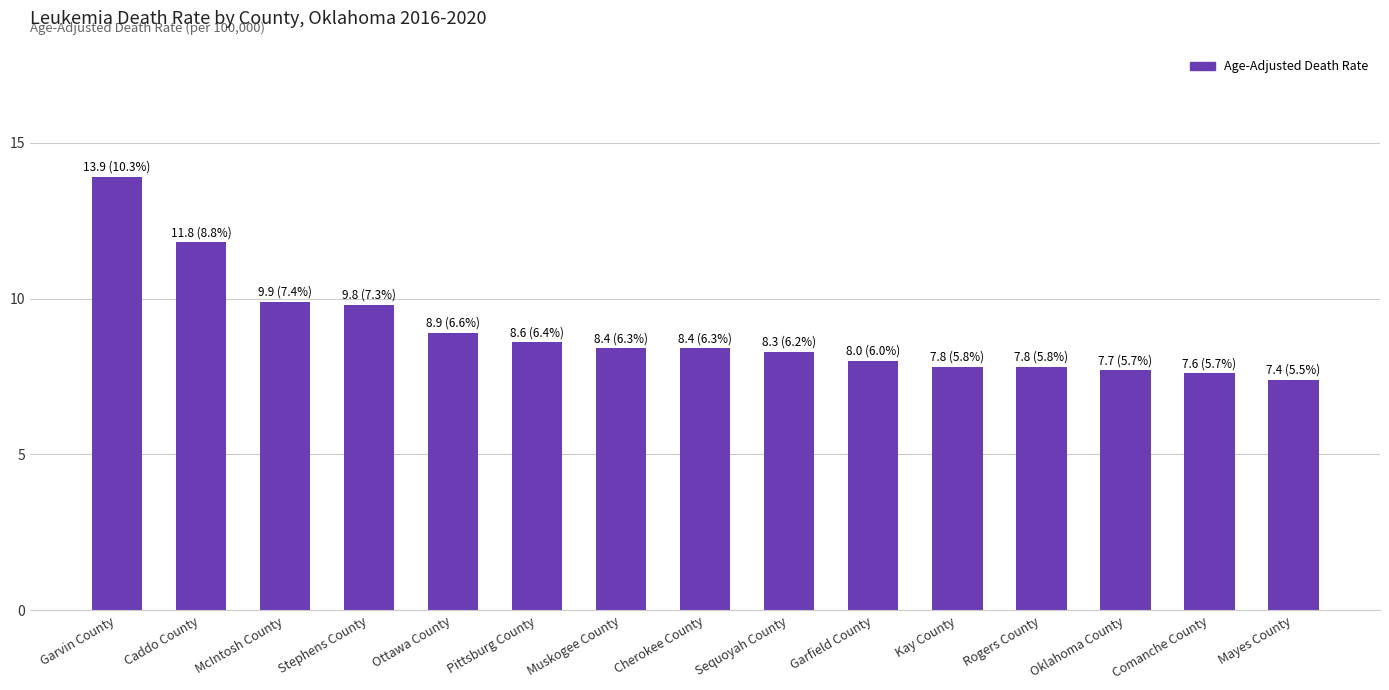

What position from the left is Caddo County?

2